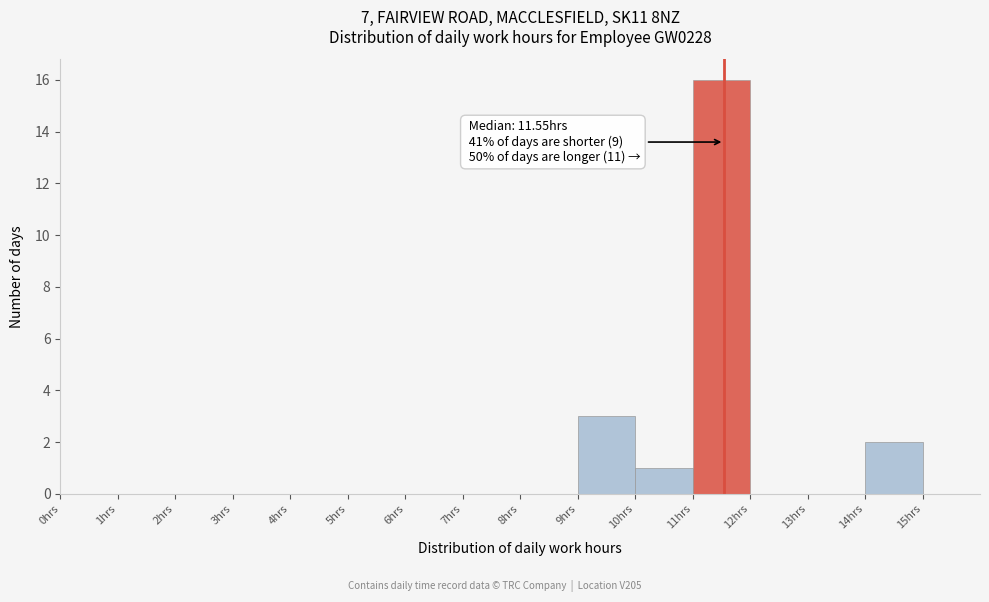

Over which range of the x-axis is the bar tallest?

11 to 12